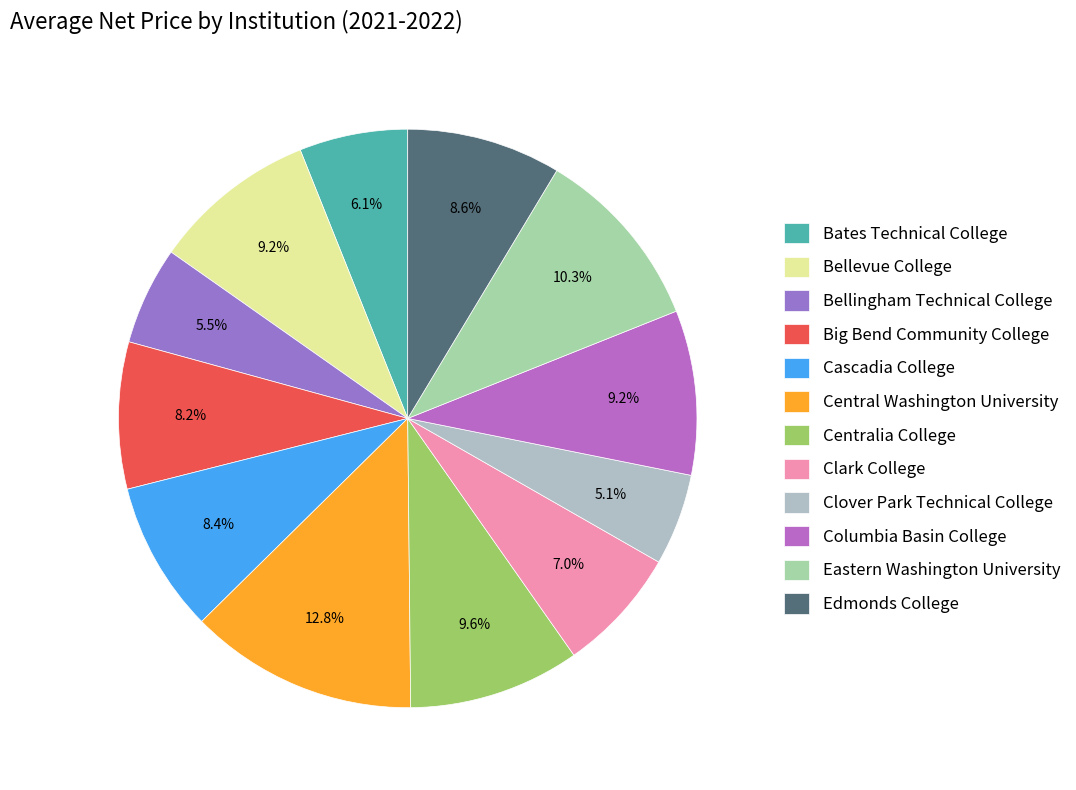

True or false: Eastern Washington University accounts for 10% of the total.

True